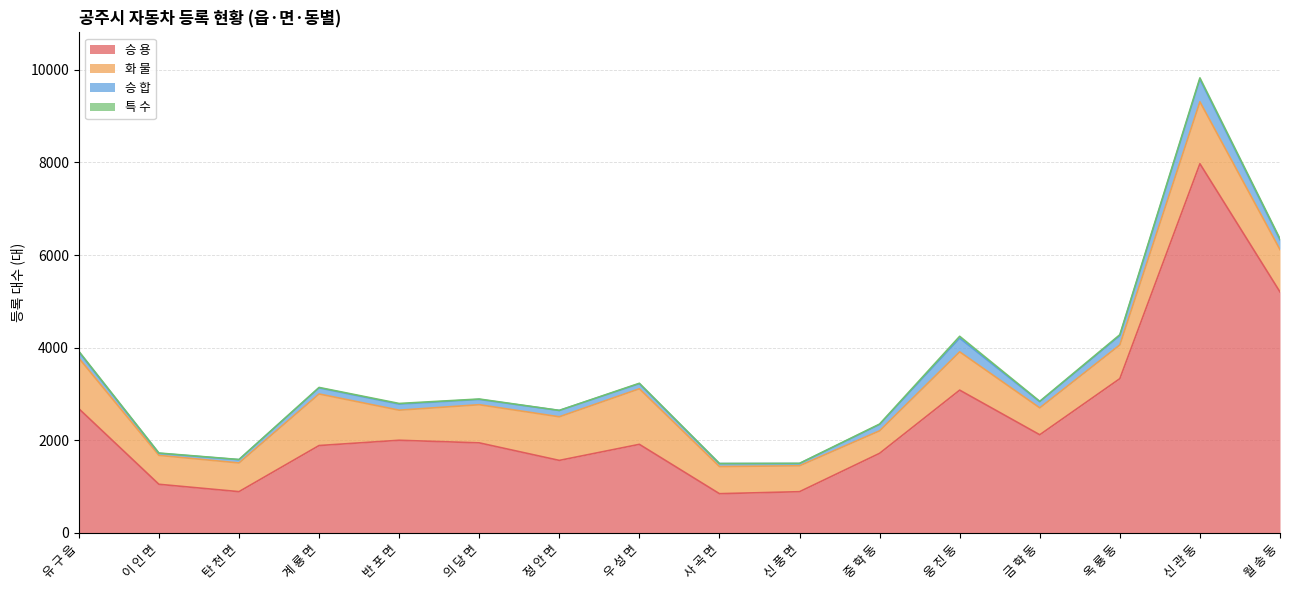

Which has a higher value, 중 학 동 or 반 포 면?

반 포 면